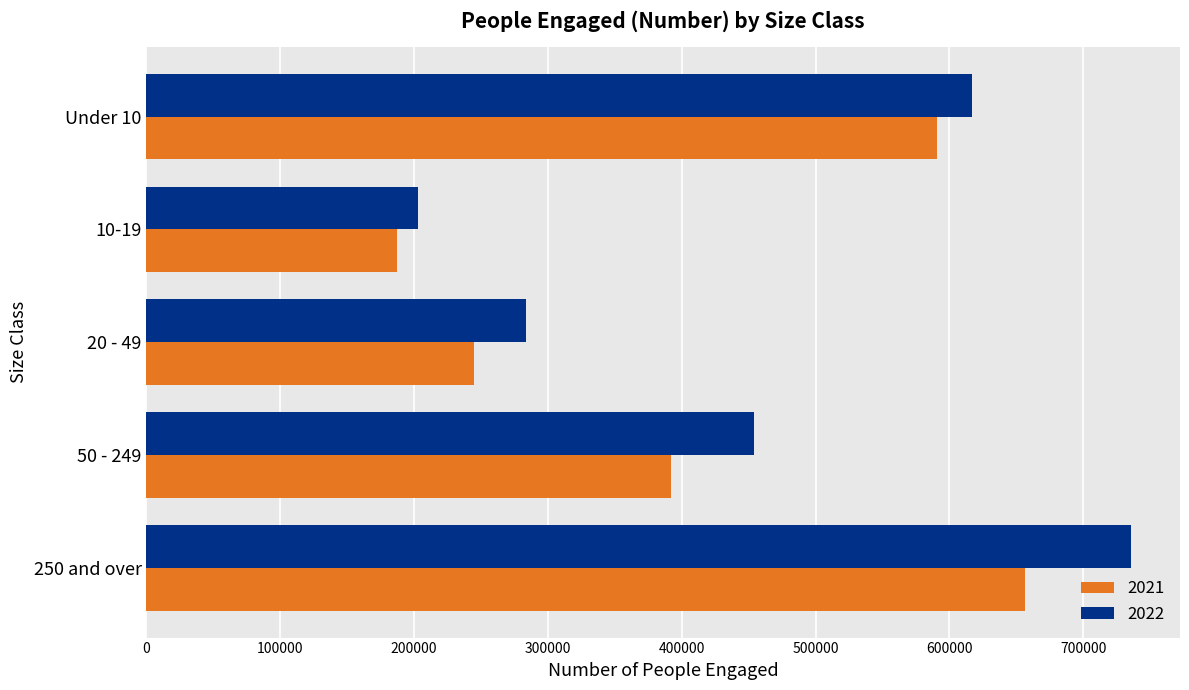

At 50 - 249, list the series in order from smallest to largest.

2021, 2022